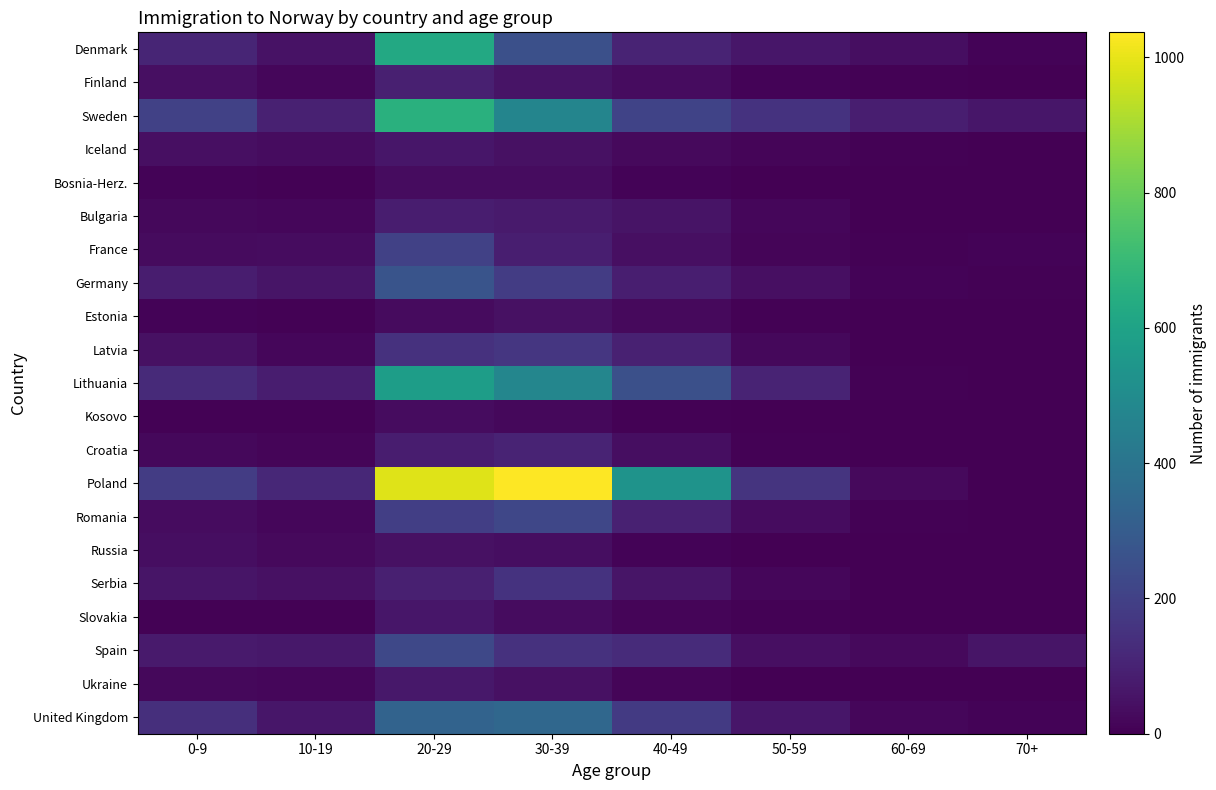

Which series has the largest total across all categories?

Poland